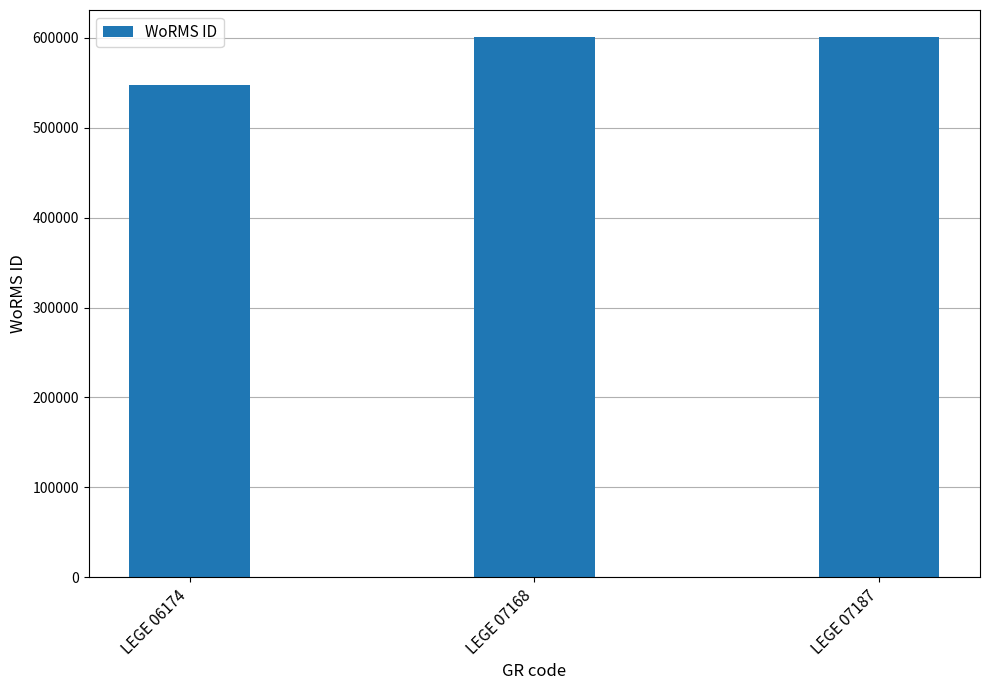

What is the difference between the maximum and minimum values?

53530